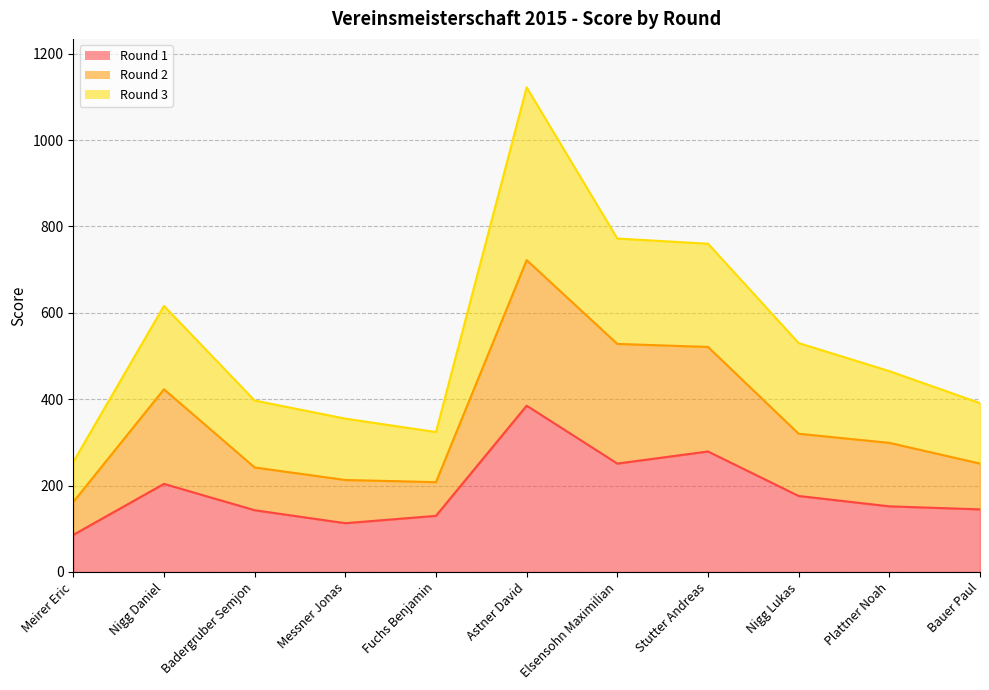

How many interior local valleys does the Round 3 series have?

1